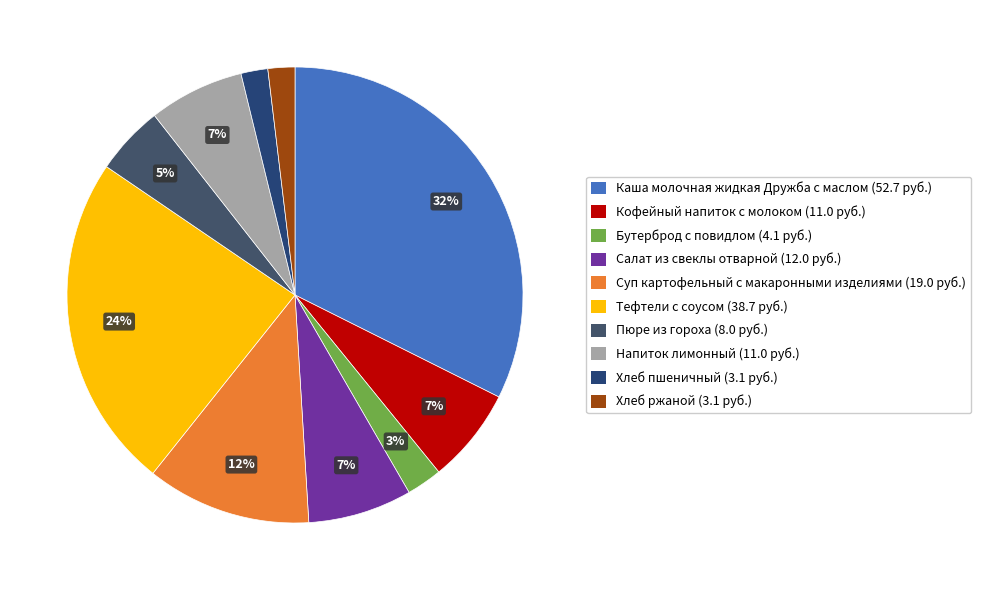

How many slices are in this pie chart?

10